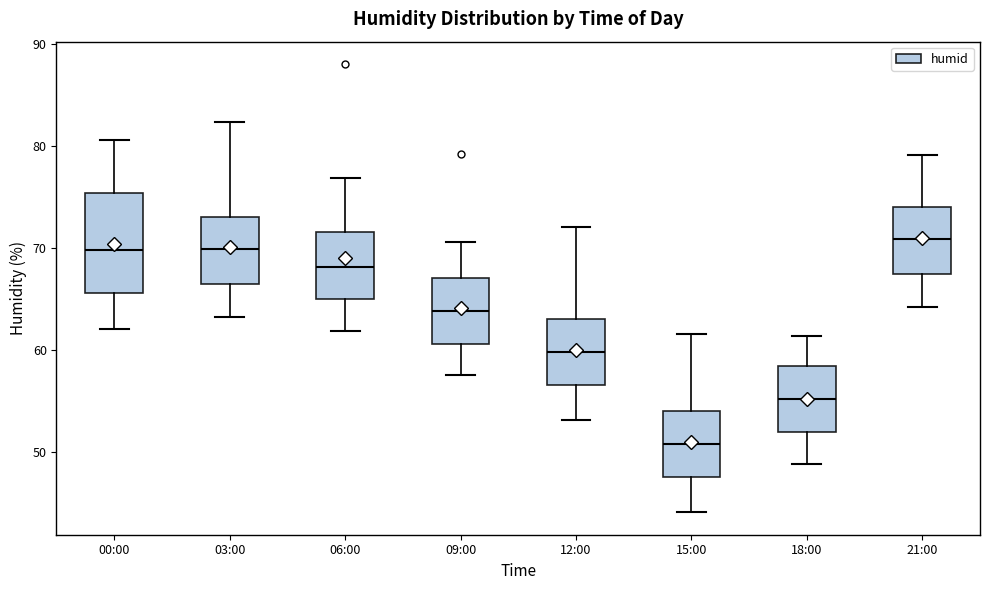

Which box is the tallest, from its lower edge to its upper edge?

00:00